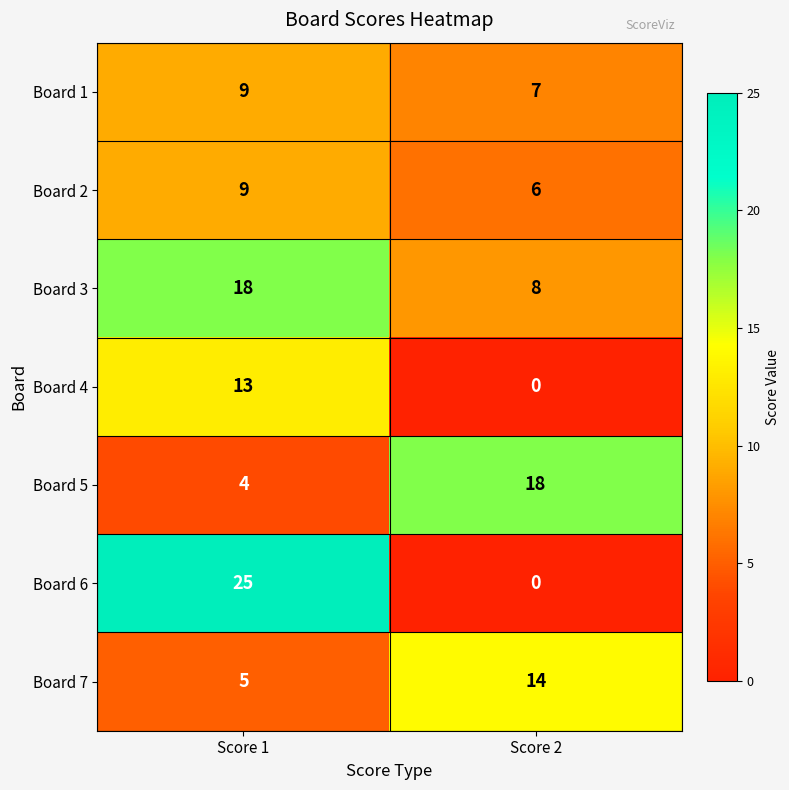

Between Score 1 and Score 2, which series saw the biggest shift?

Board 6